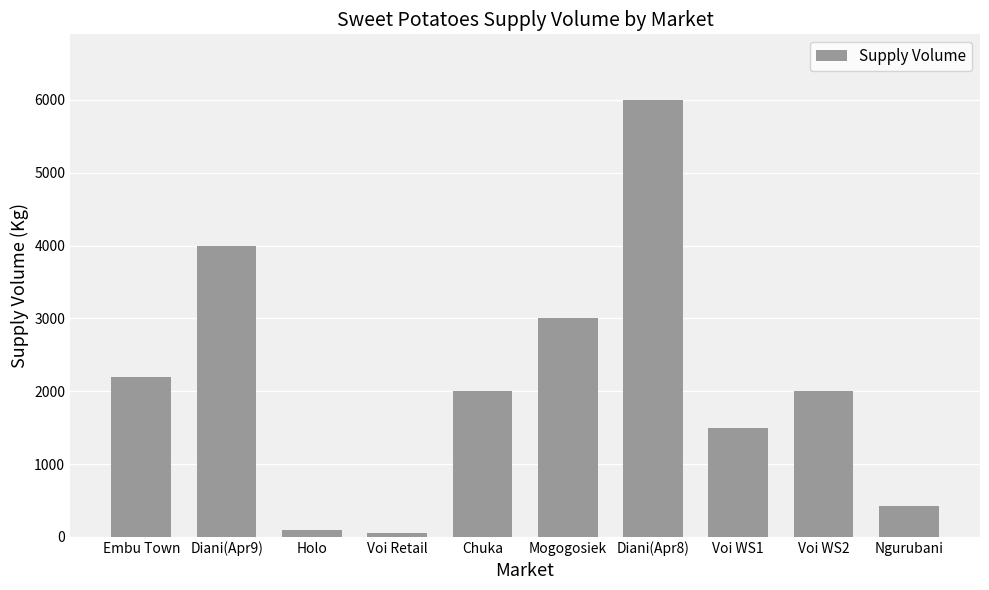

The value at Diani(Apr9) is 6646. True or false?

False